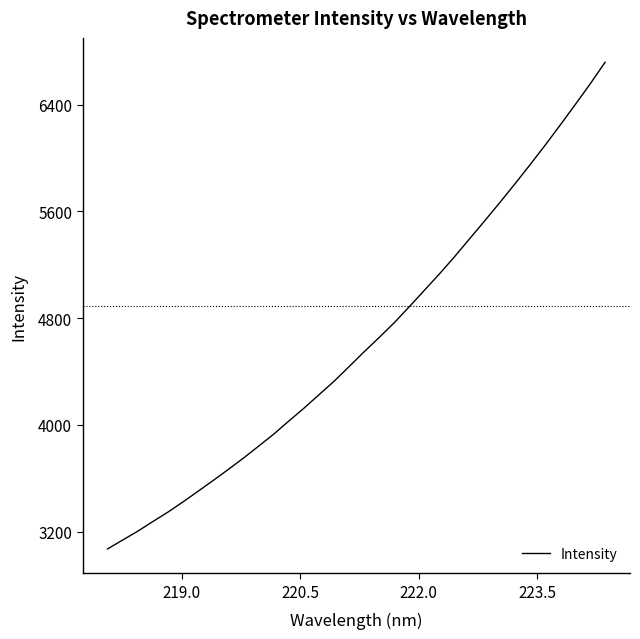

What is the greatest value displayed?

6717.3